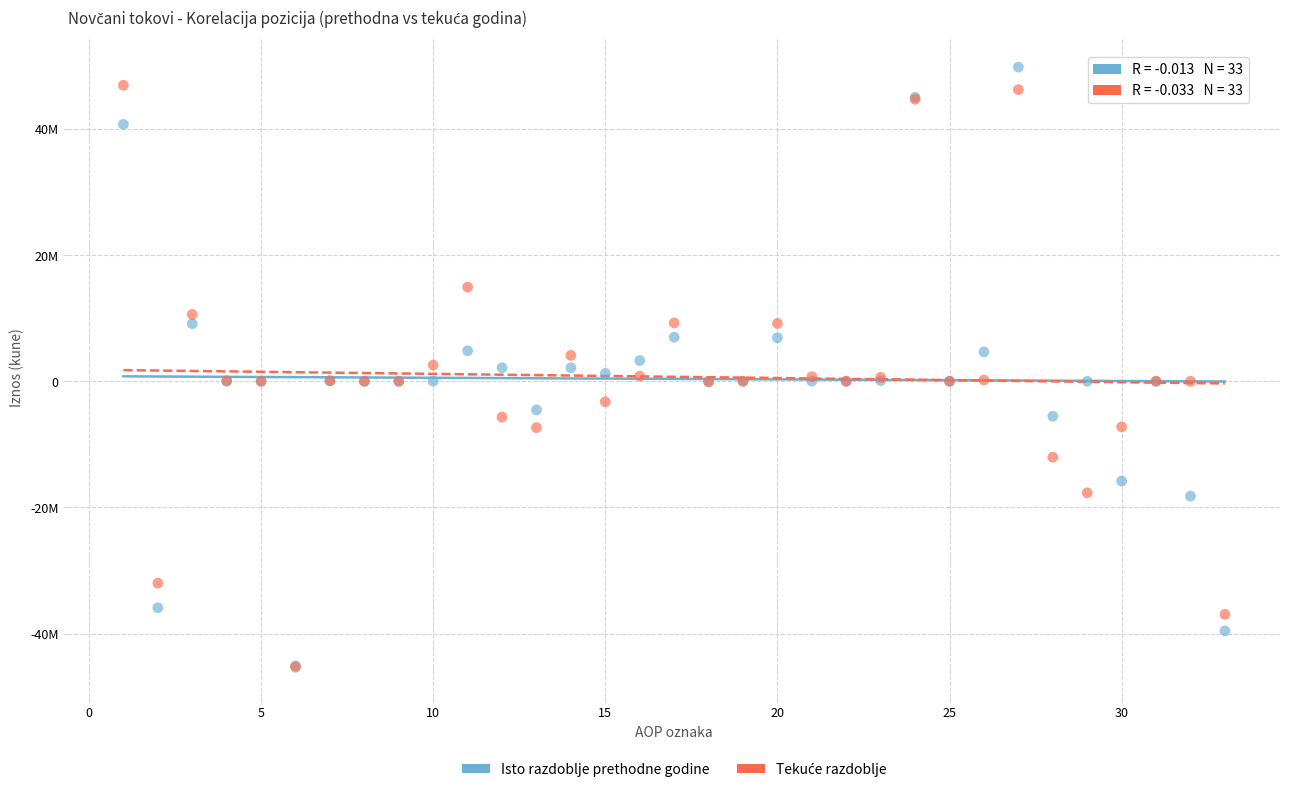

Which series contains the highest Y value?

Isto razdoblje prethodne godine